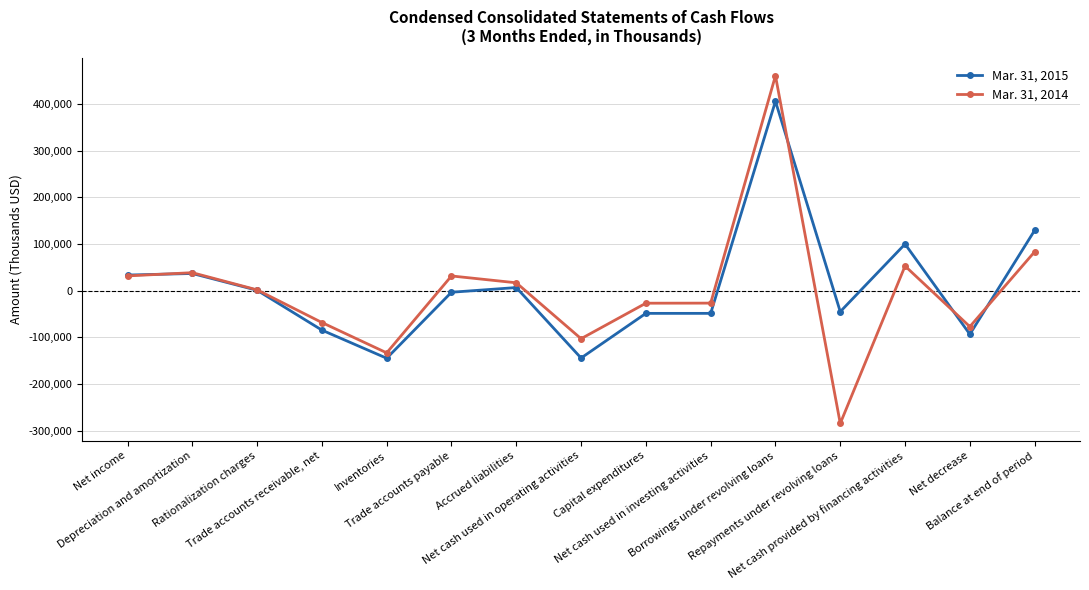

Which series has the largest total across all categories?

Mar. 31, 2015